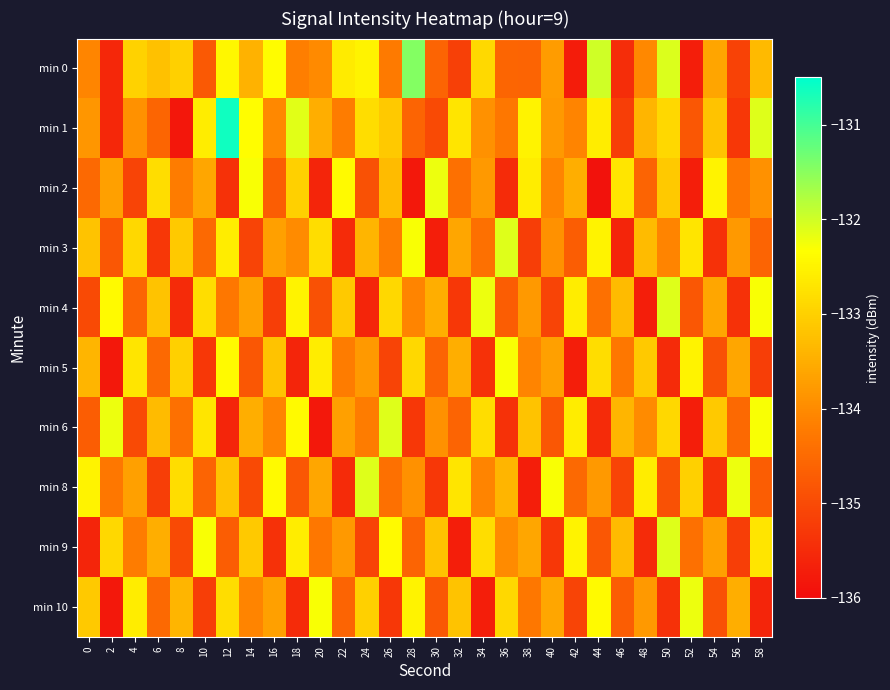

What is the total value across all series at 38?

-1339.6